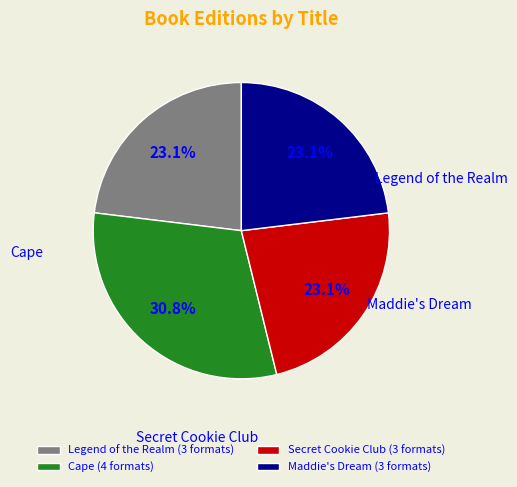

To the nearest percent, what is the combined percentage of Secret Cookie Club and Cape?

54%